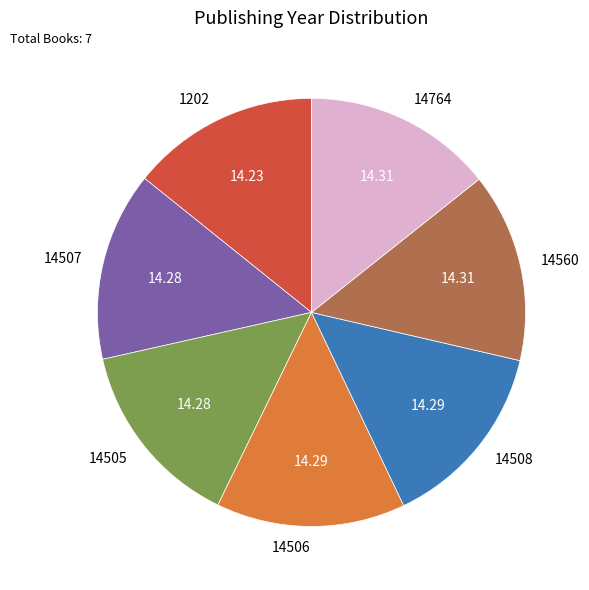

Does 14508 represent more than half of the total?

No